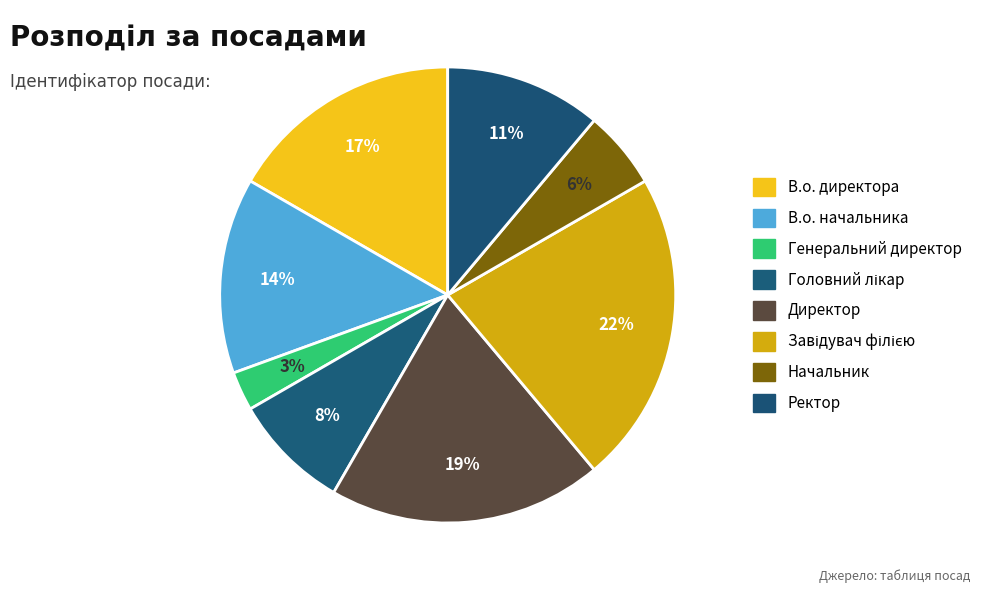

What percentage is NOT represented by Ректор?

88.9%